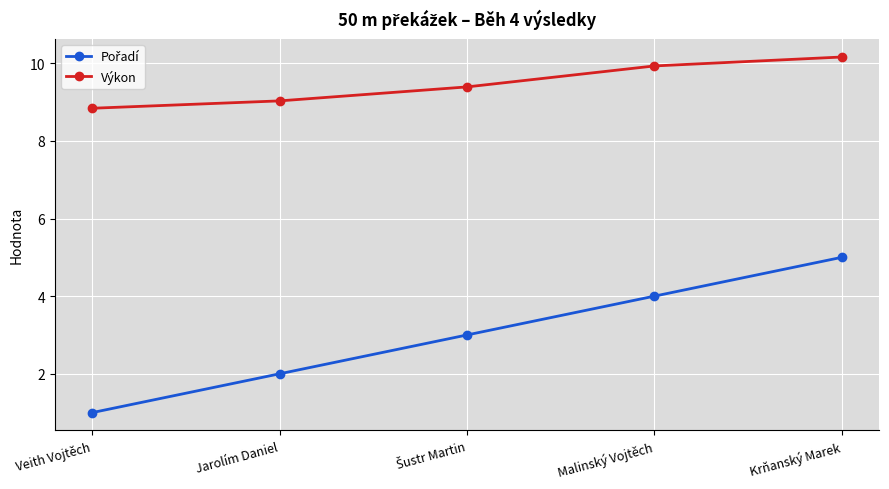

What is the total value across all series at Malinský Vojtěch?

13.9